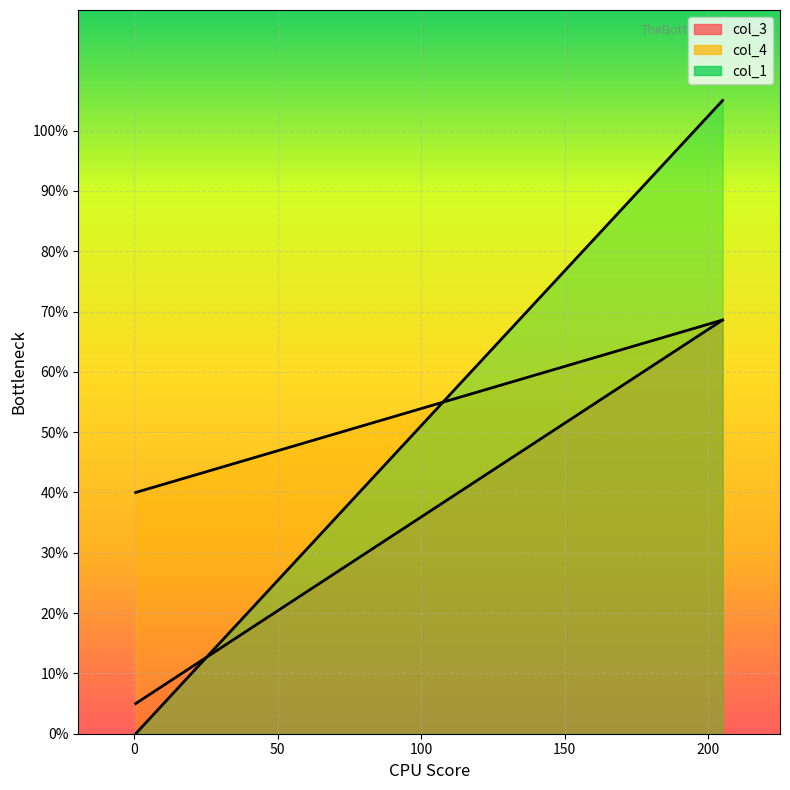

Which series has the widest spread of values?

col_1